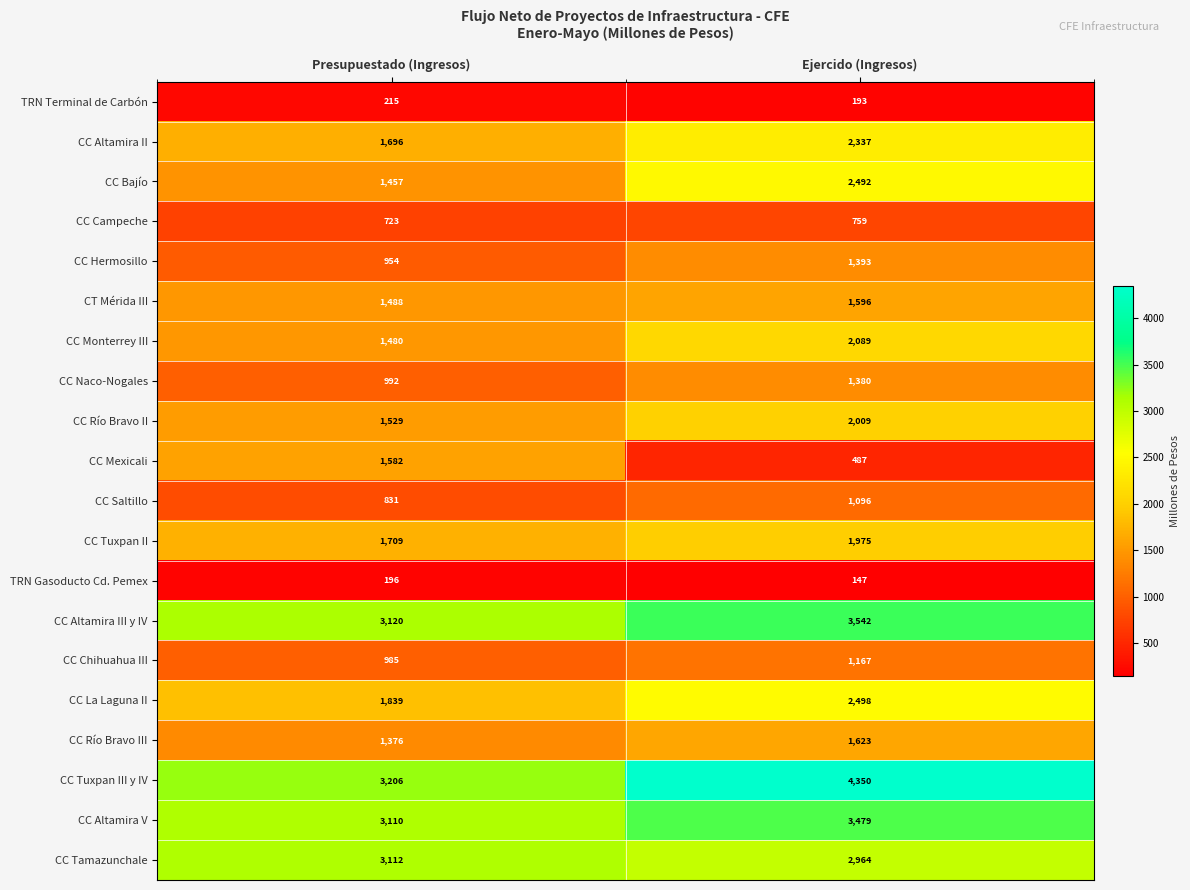

List the series in order of their peak value, lowest first.

TRN Gasoducto Cd. Pemex, TRN Terminal de Carbón, CC Campeche, CC Saltillo, CC Chihuahua III, CC Naco-Nogales, CC Hermosillo, CC Mexicali, CT Mérida III, CC Río Bravo III, CC Tuxpan II, CC Río Bravo II, CC Monterrey III, CC Altamira II, CC Bajío, CC La Laguna II, CC Tamazunchale, CC Altamira V, CC Altamira III y IV, CC Tuxpan III y IV